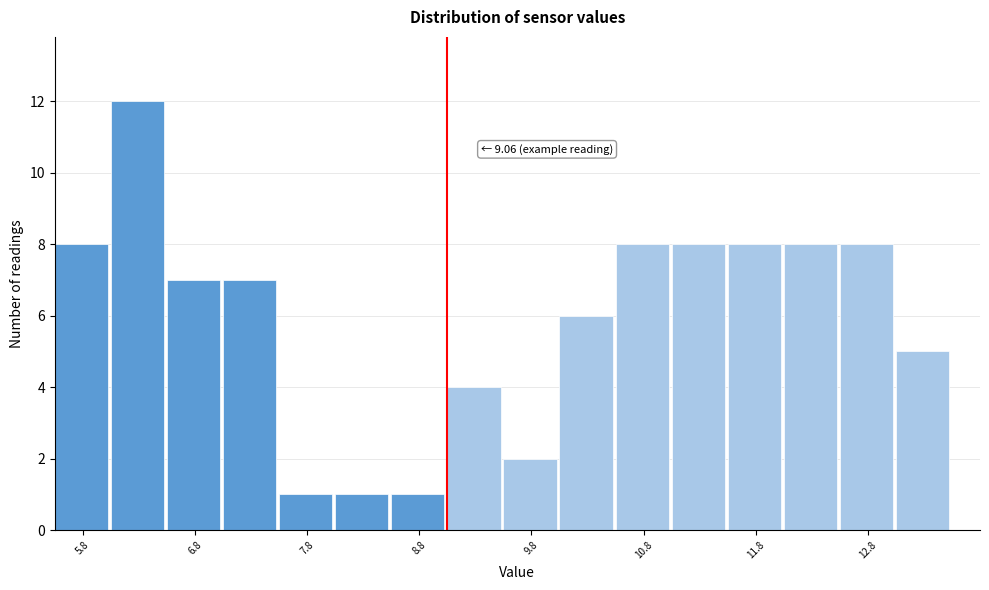

Which range on the x-axis has the tallest bar?

6.06 to 6.56